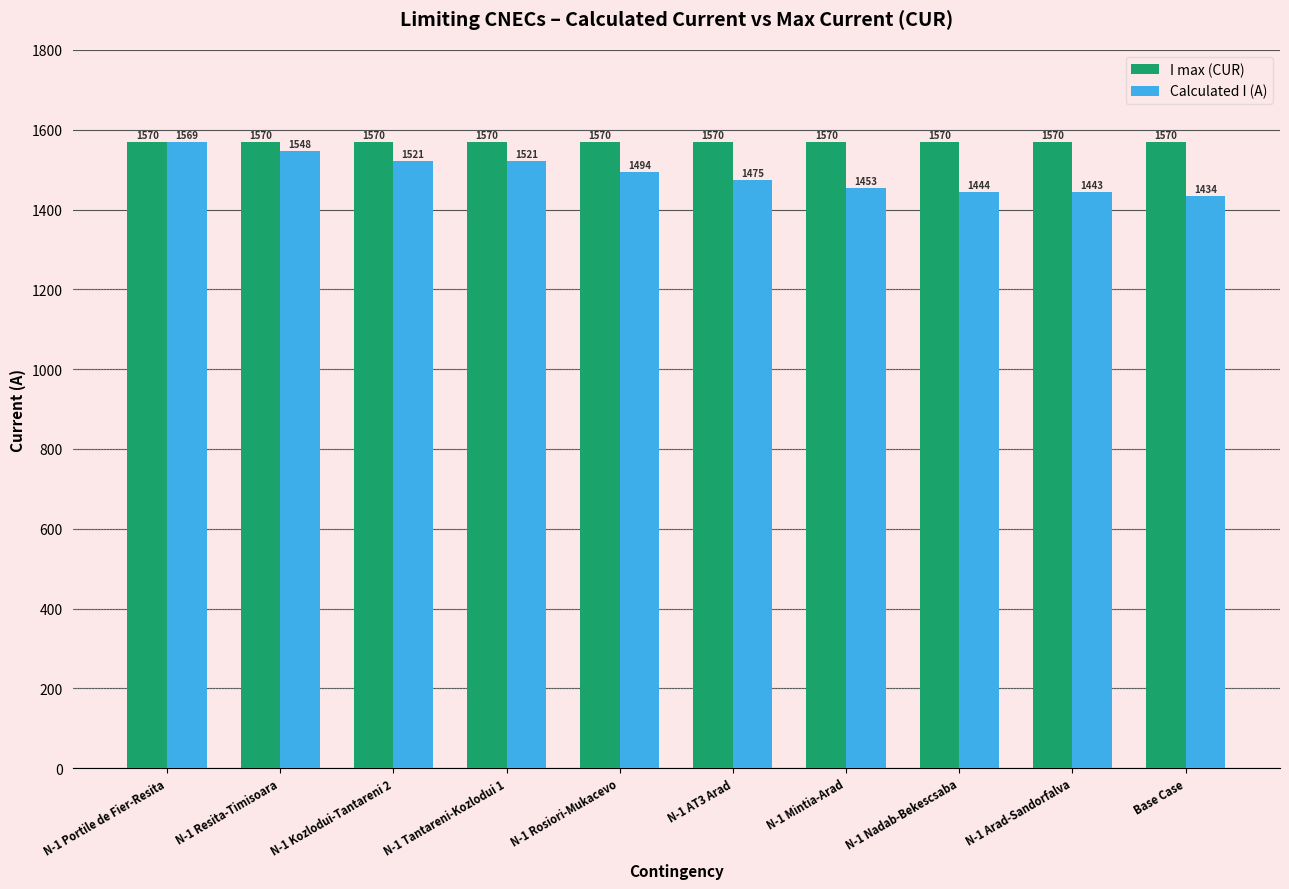

The I max (CUR) series shows 328 at N-1 Resita-Timisoara. True or false?

False